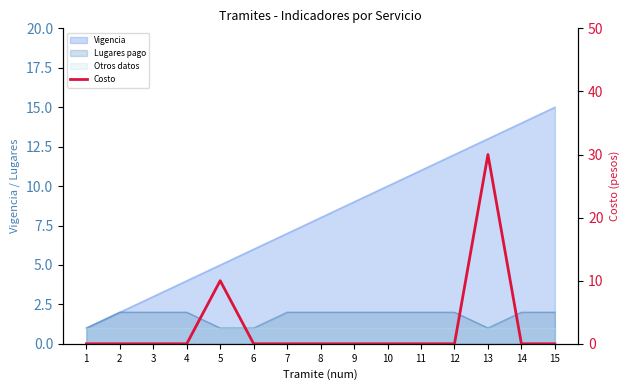

Which label corresponds to the smallest value in the chart?

1